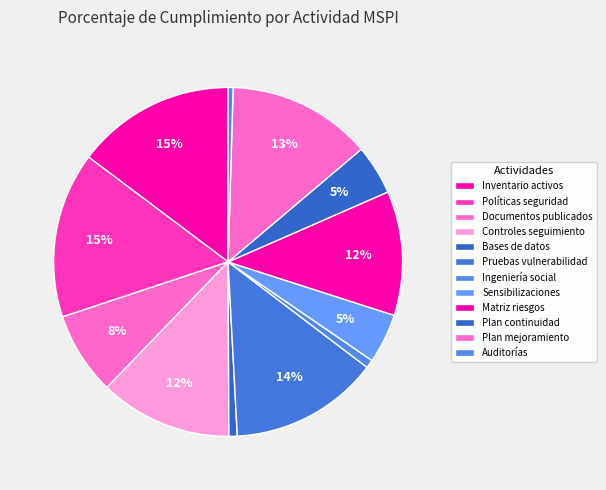

Count the number of slices in the pie.

12